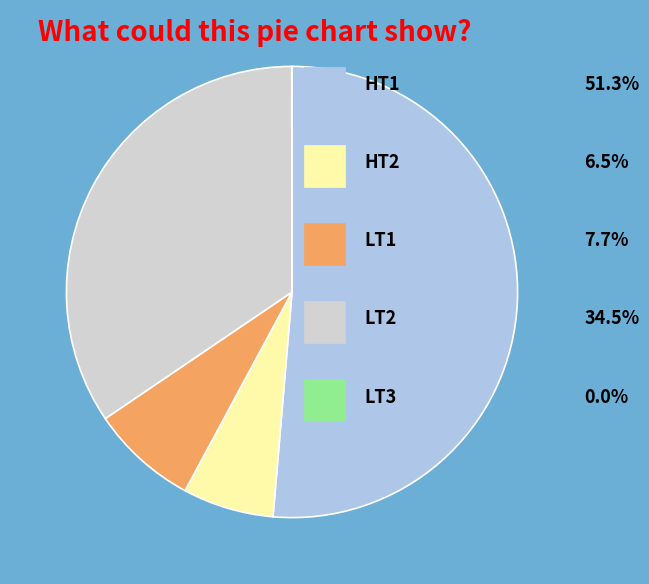

Is there a majority slice in this chart?

Yes